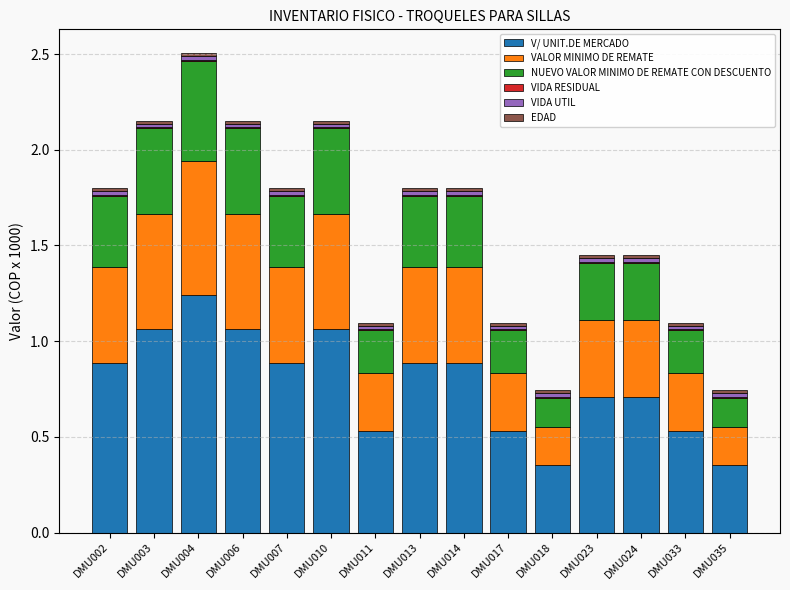

What is the average value of the V/ UNIT.DE MERCADO series?

0.8